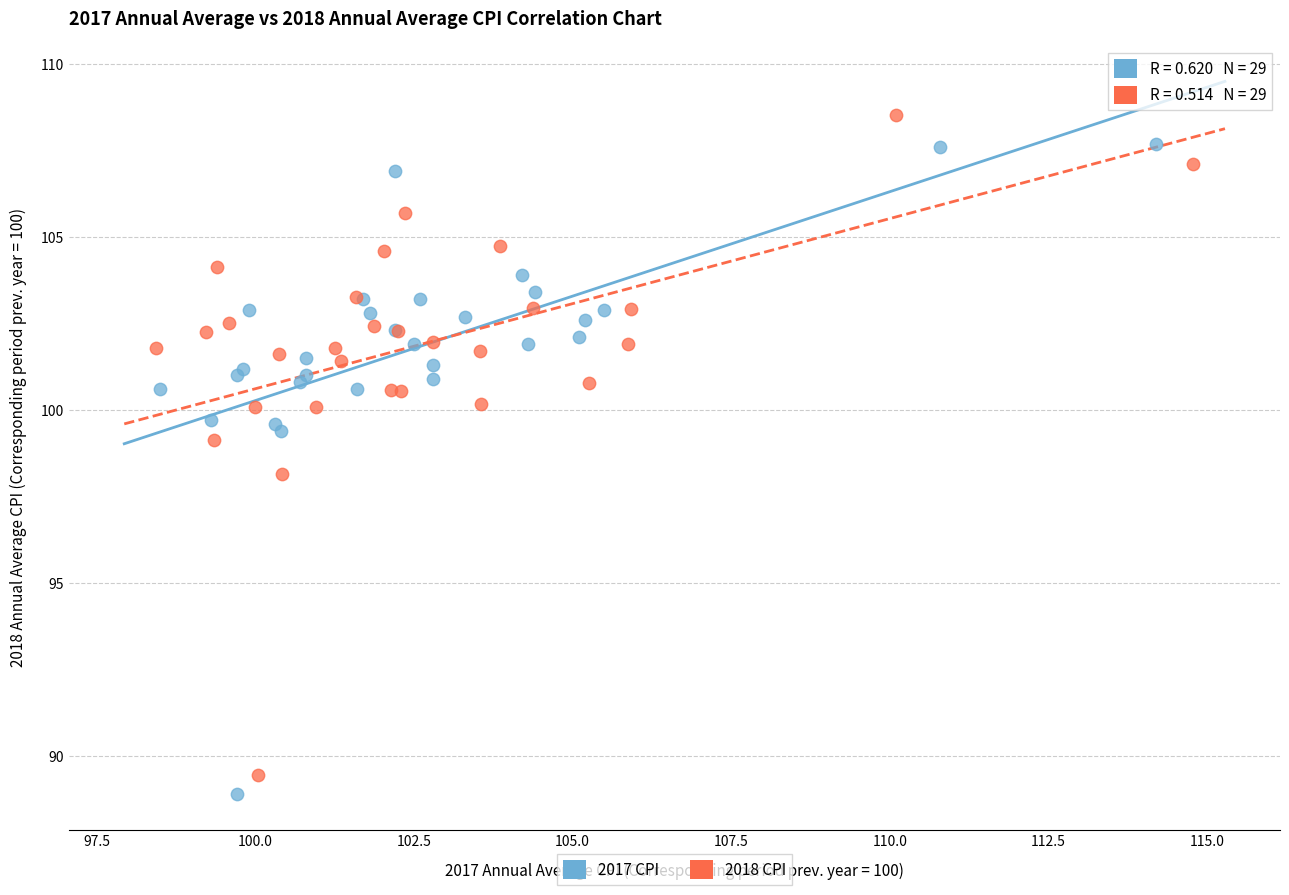

What are all the series names shown in the legend?

2017 CPI, 2018 CPI